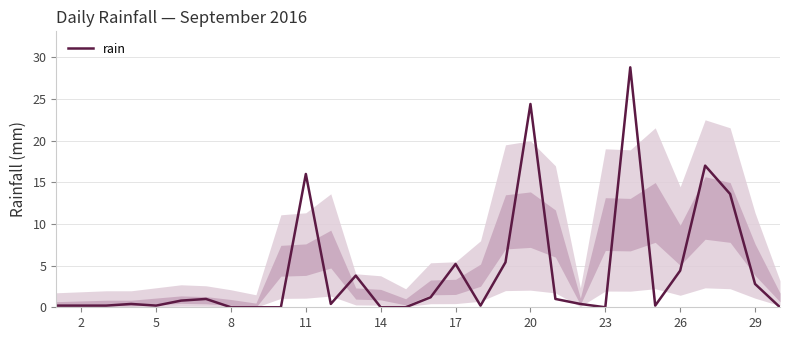

What is the difference between the maximum and minimum values?

28.8